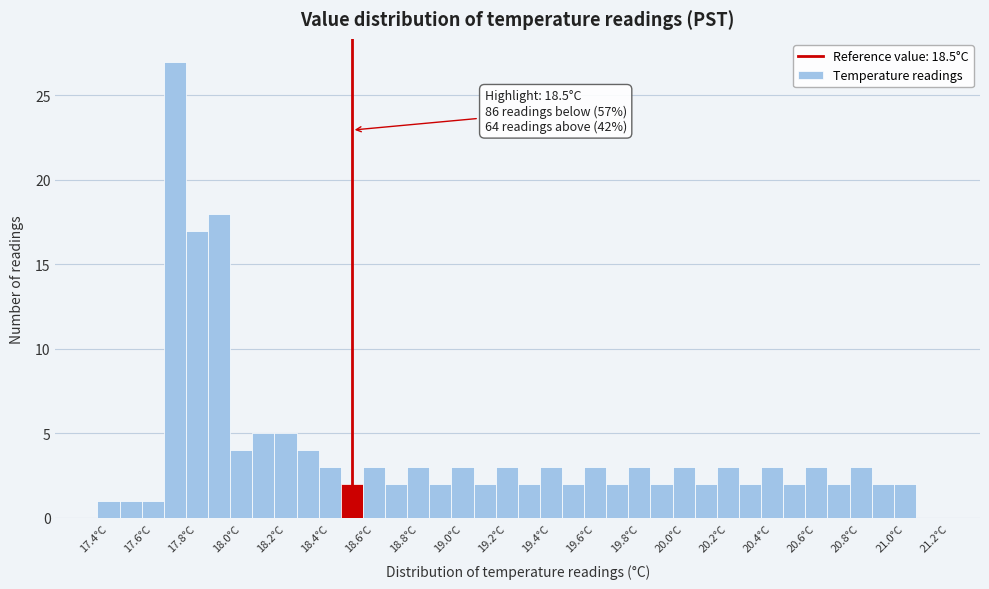

Over which range of the x-axis is the bar tallest?

17.65 to 17.75